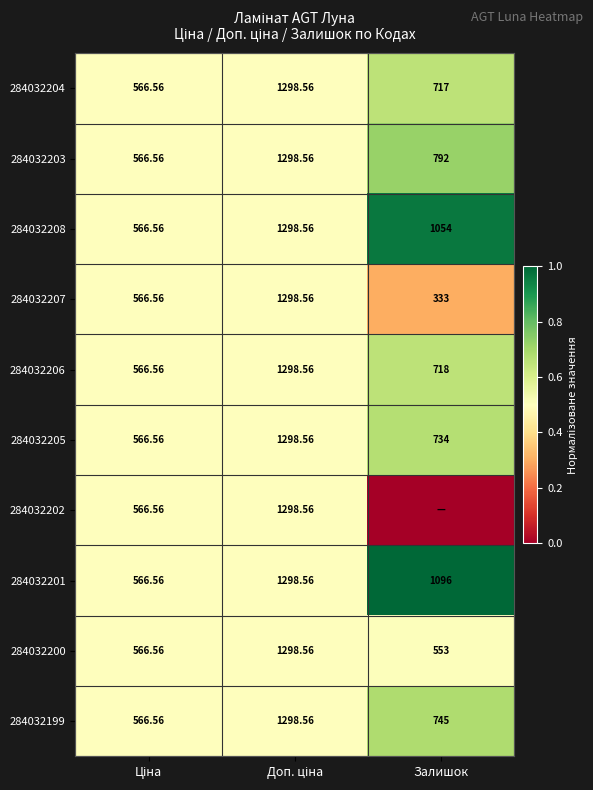

Where is 284032205 nearest to the value 932?

Залишок